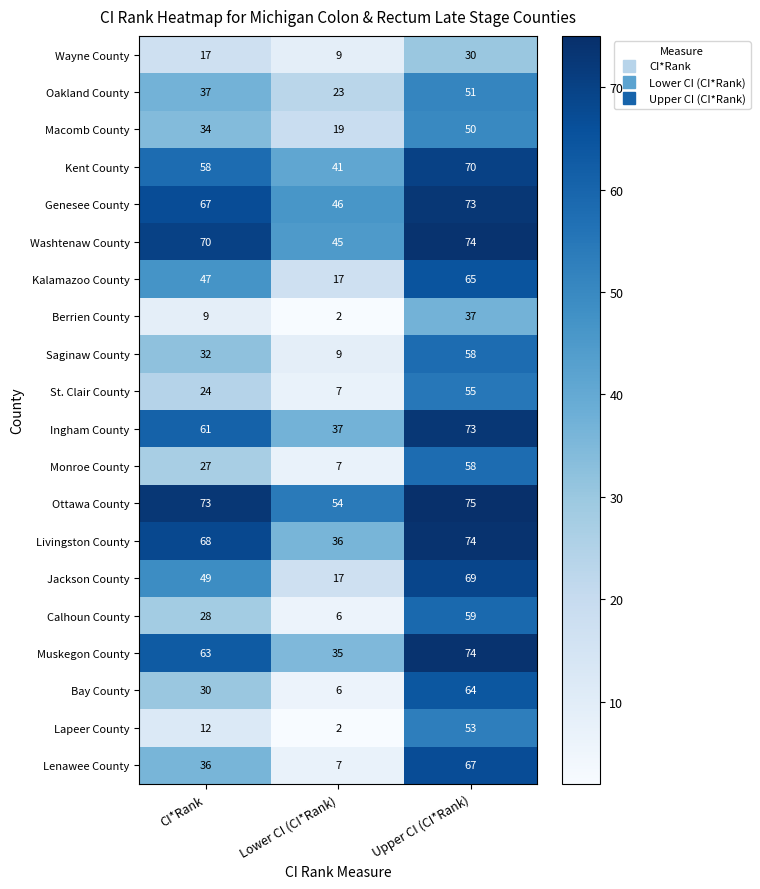

What is the difference between the maximum and second lowest values in the Muskegon County series?

11